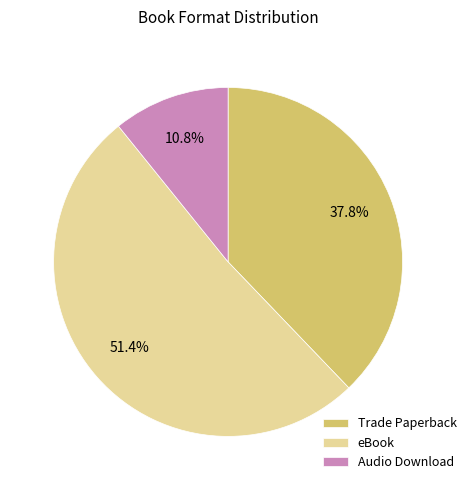

How many slices are in this pie chart?

3